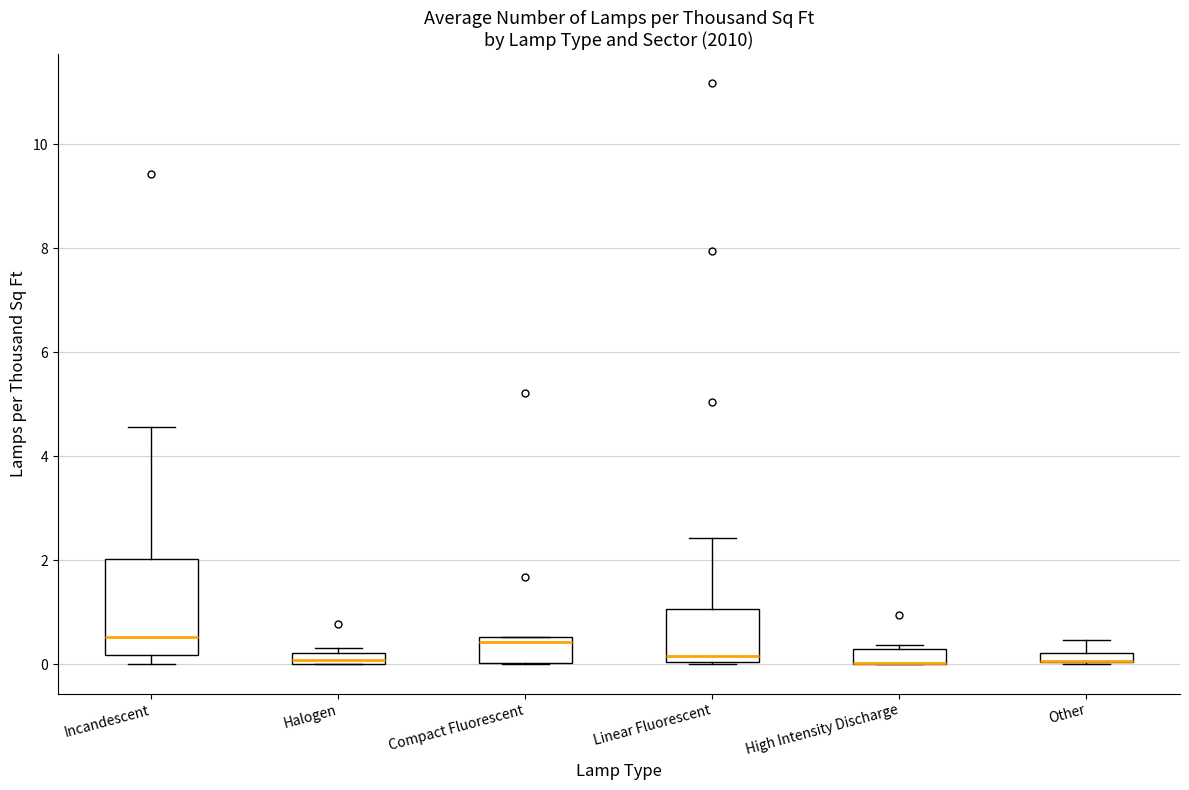

Where is the upper edge of the box for Linear Fluorescent on the y-axis? The values are not printed on the chart, so give them approximately, as read against the axis.

1.0